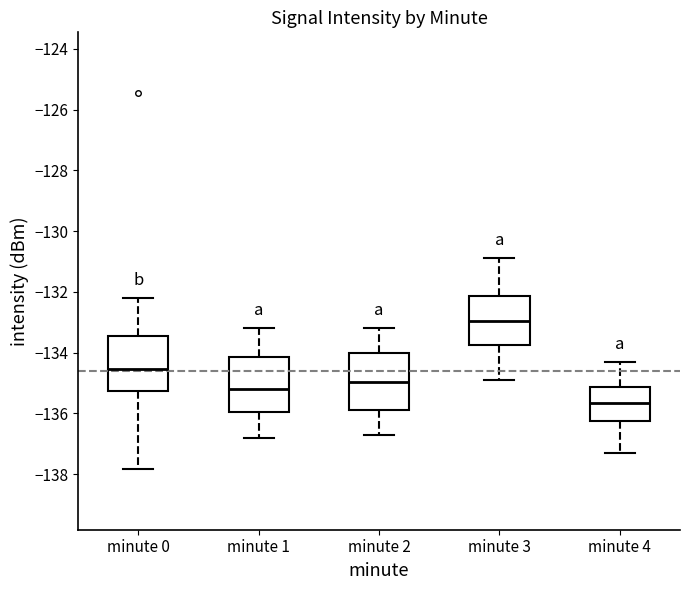

Reading left to right, read every box against the y-axis: the position of its median line, the range the box covers, and the ends of its whiskers. The values are not printed on the chart, so give them approximately, as read against the axis.

minute 0: median -134.6, box -135.2 to -133.4, whiskers -137.8 to -132.2
minute 1: median -135.2, box -136.0 to -134.2, whiskers -136.8 to -133.2
minute 2: median -135.0, box -135.8 to -134.0, whiskers -136.6 to -133.2
minute 3: median -133.0, box -133.8 to -132.2, whiskers -134.8 to -130.8
minute 4: median -135.6, box -136.2 to -135.2, whiskers -137.2 to -134.2